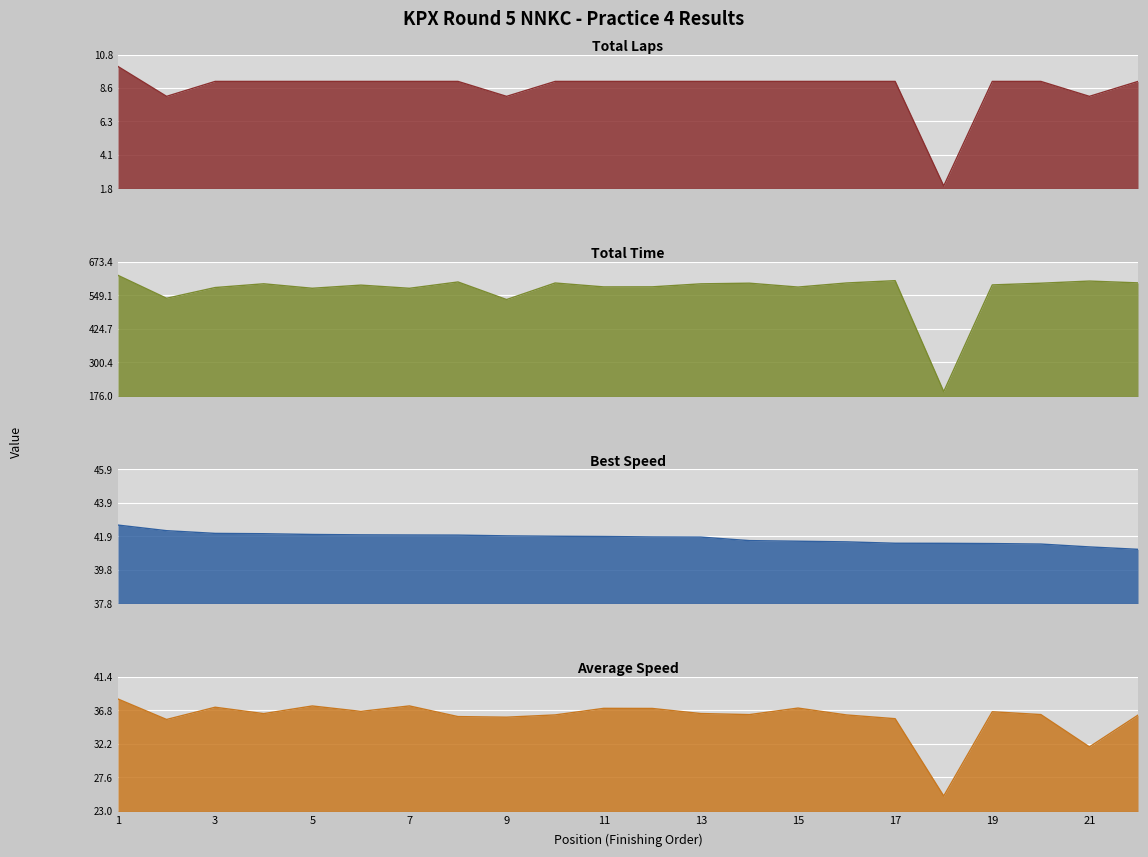

What is the difference between the maximum and second lowest values in the Total Laps series?

2.0